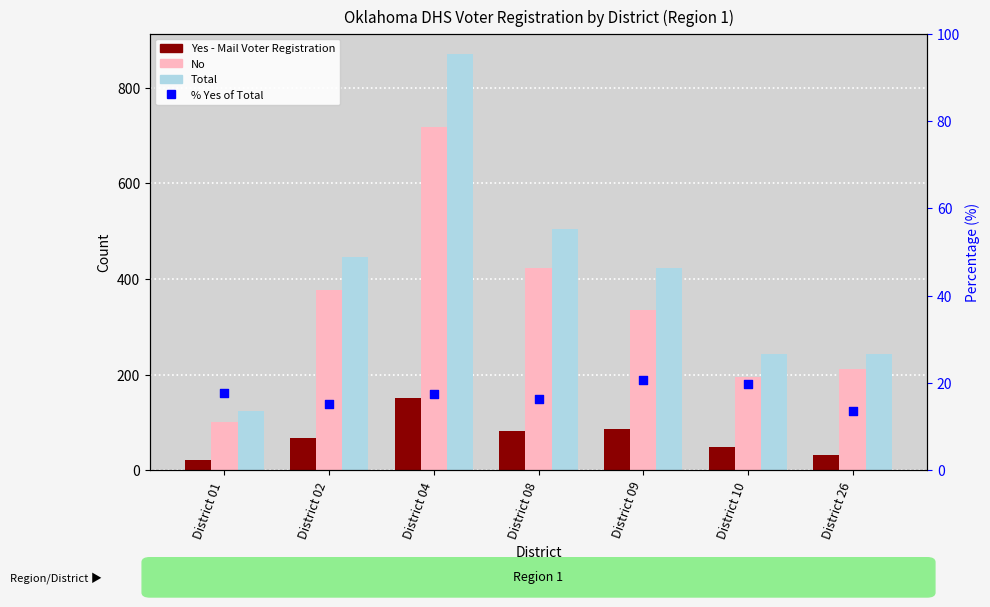

What are all the series names shown in the legend?

Yes - Mail Voter Registration, No, Total, % Yes of Total